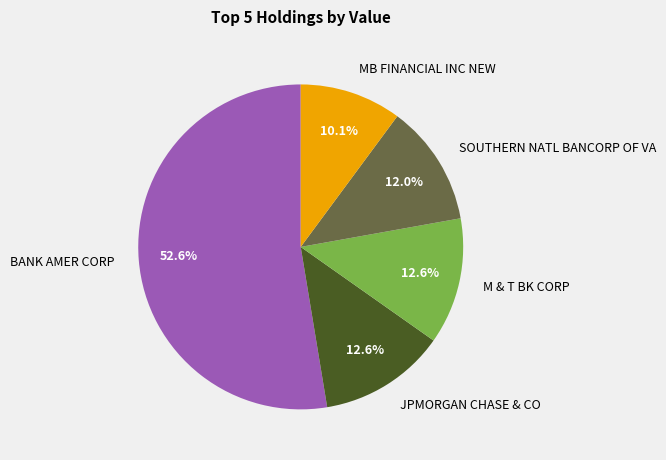

Which category has the smallest portion of the pie?

MB FINANCIAL INC NEW